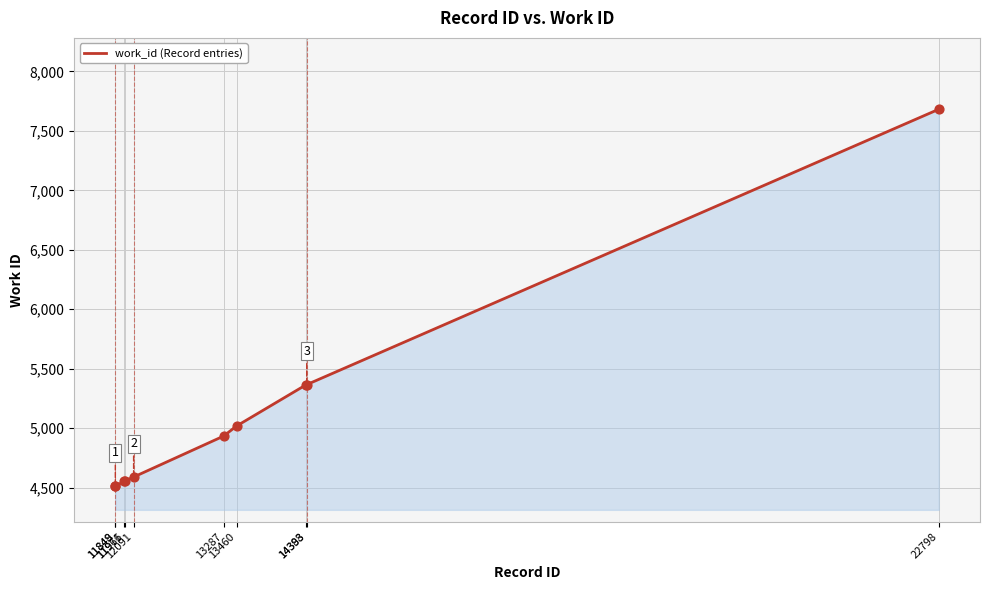

What is the change in value from 11849 to 11971?

+42